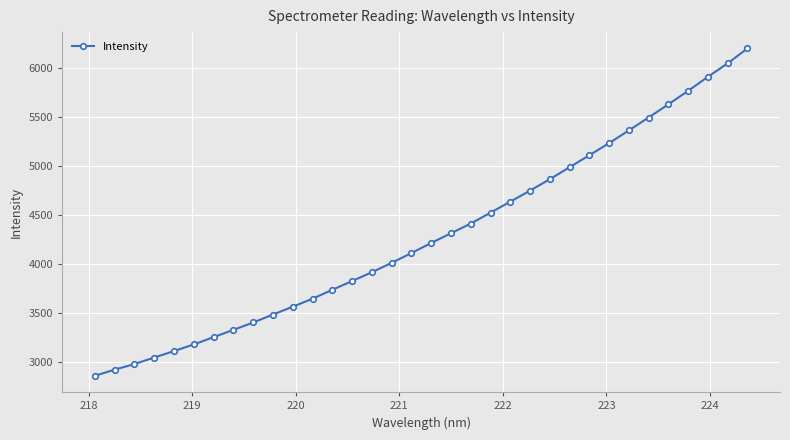

Reading left to right, transcribe all the data shown in this chart.

2854.9	2917.5	2974.4	3041.4	3107.2	3175.0	3249.3	3323.6	3398.7	3480.1	3559.8	3641.8	3732.2	3822.0	3911.7	4007.4	4107.5	4210.0	4309.8	4408.4	4519.6	4631.9	4744.8	4861.0	4983.1	5105.9	5229.0	5359.2	5490.5	5625.0	5762.8	5905.7	6043.1	6195.1